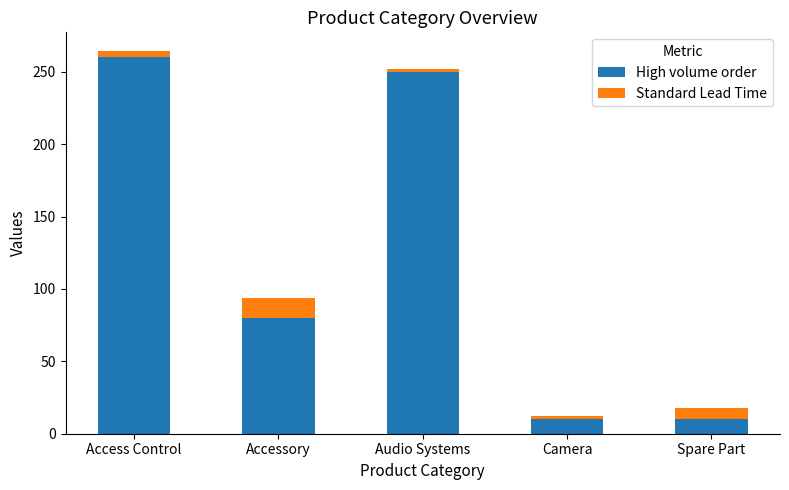

Does the chart contain stacked bars?

Yes